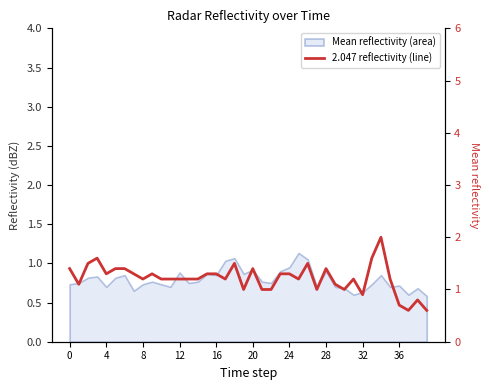

At which category does the chart reach its minimum across all series?

37